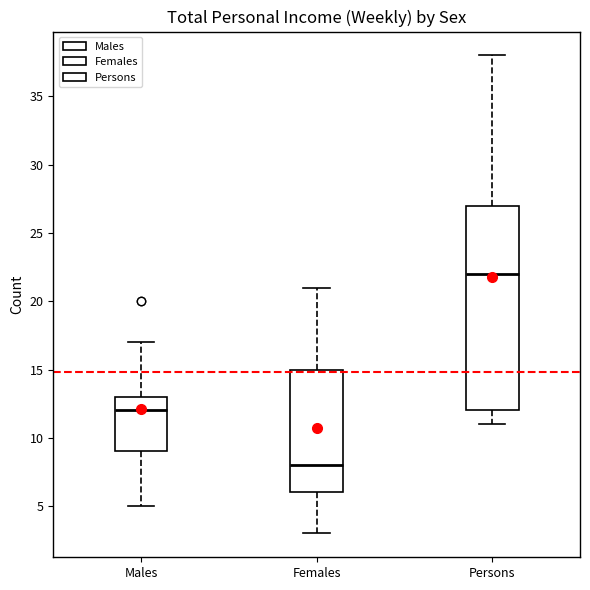

Reading left to right, read every box against the y-axis: the position of its median line, the range the box covers, and the ends of its whiskers. The values are not printed on the chart, so give them approximately, as read against the axis.

Males: median 12, box 9 to 13, whiskers 5 to 17
Females: median 8, box 6 to 15, whiskers 3 to 21
Persons: median 22, box 12 to 27, whiskers 11 to 38